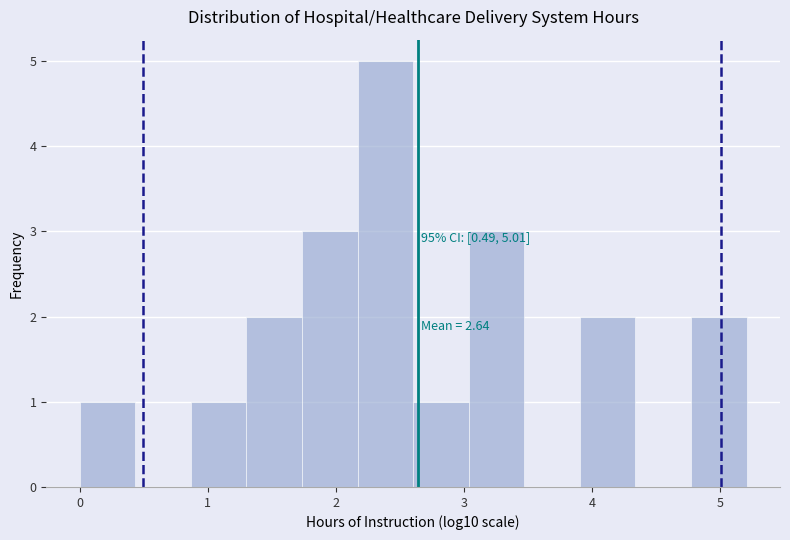

Over which range of the x-axis is the bar tallest?

2.2 to 2.6